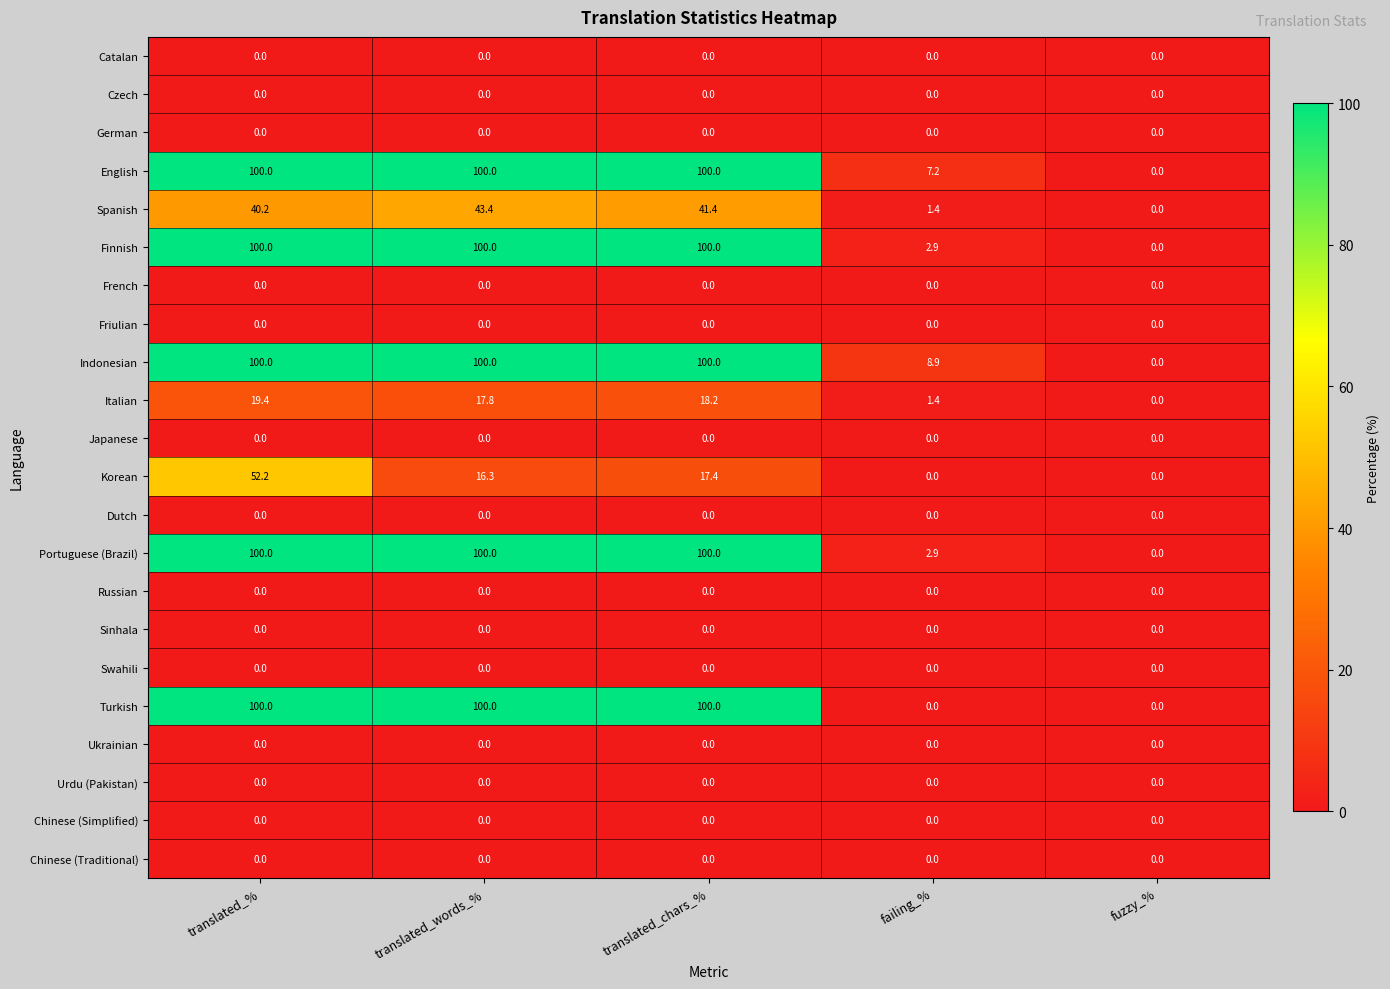

Which series has the largest total across all categories?

Indonesian